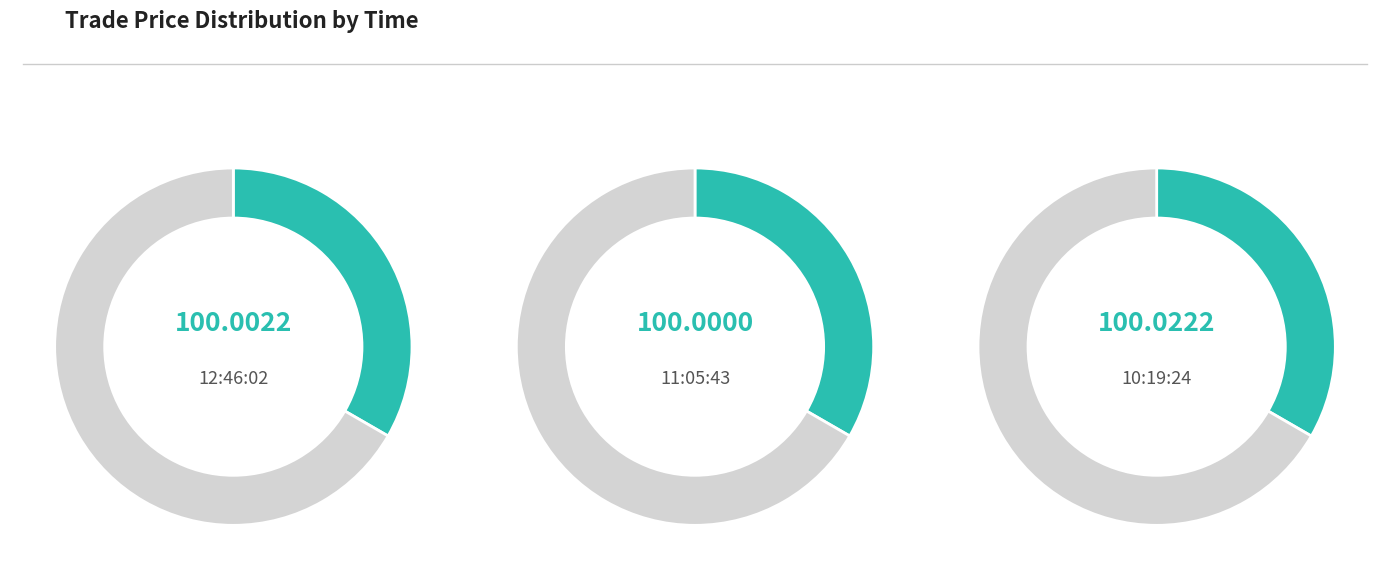

True or false: 11:05:43 accounts for 44% of the total.

False